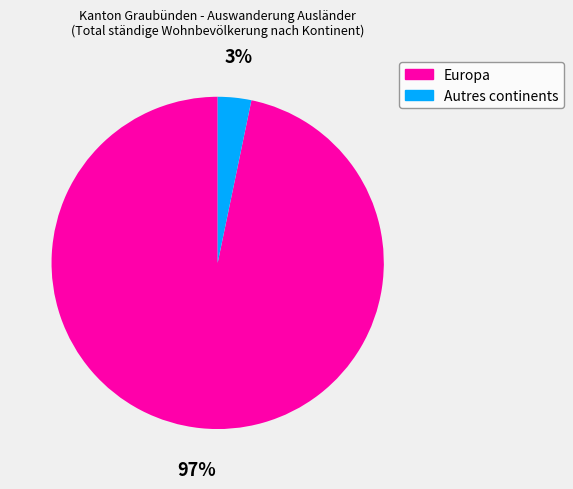

Is there any slice that represents more than half of the pie?

Yes